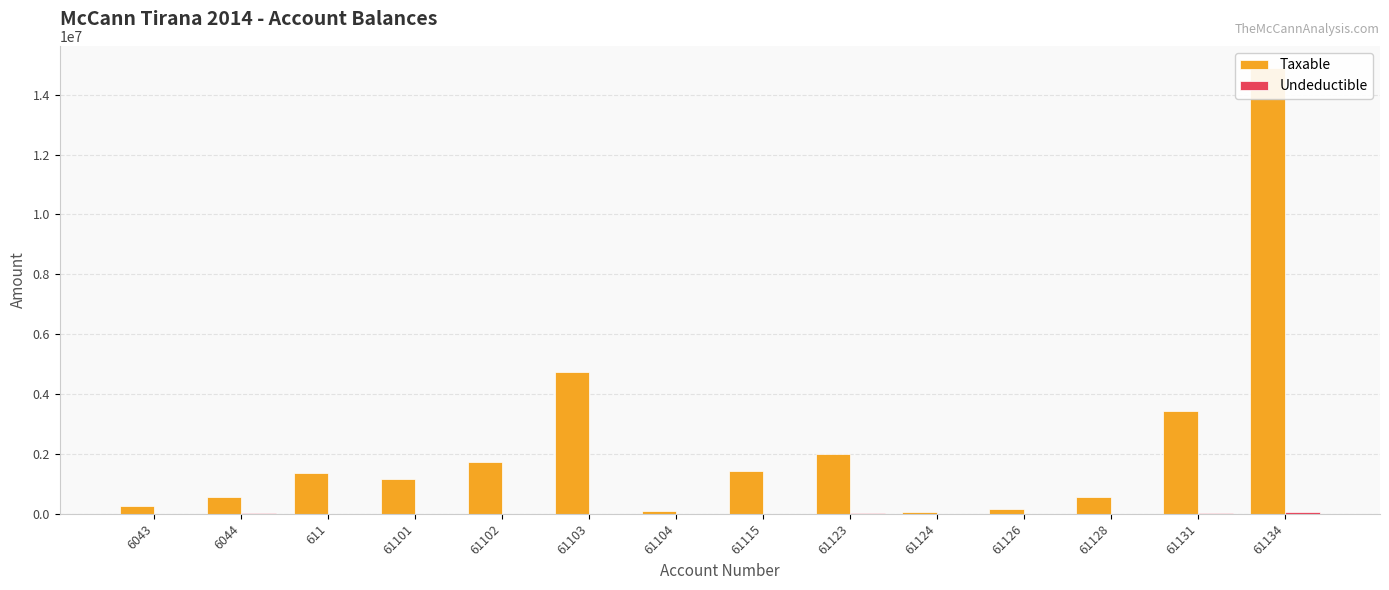

How many data points in Taxable are less than 1366068?

7